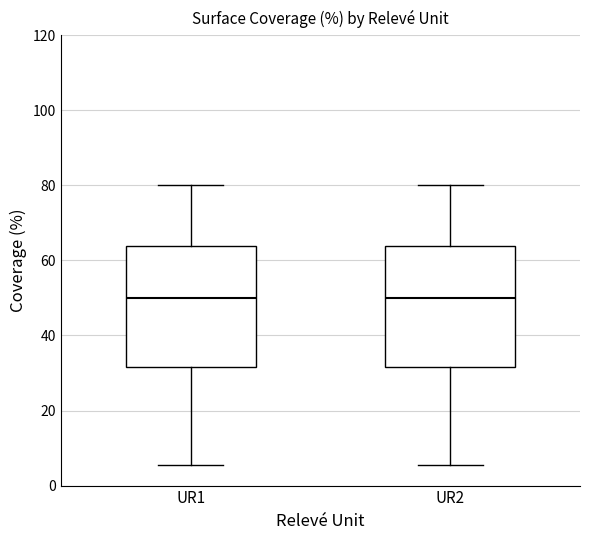

Reading left to right, transcribe this box plot: for each box, give where its median line is, the range the box spans, and where its two whiskers end, as read against the y-axis. The values are not printed on the chart, so give them approximately, as read against the axis.

UR1: median 50, box 32 to 64, whiskers 6 to 80
UR2: median 50, box 32 to 64, whiskers 6 to 80